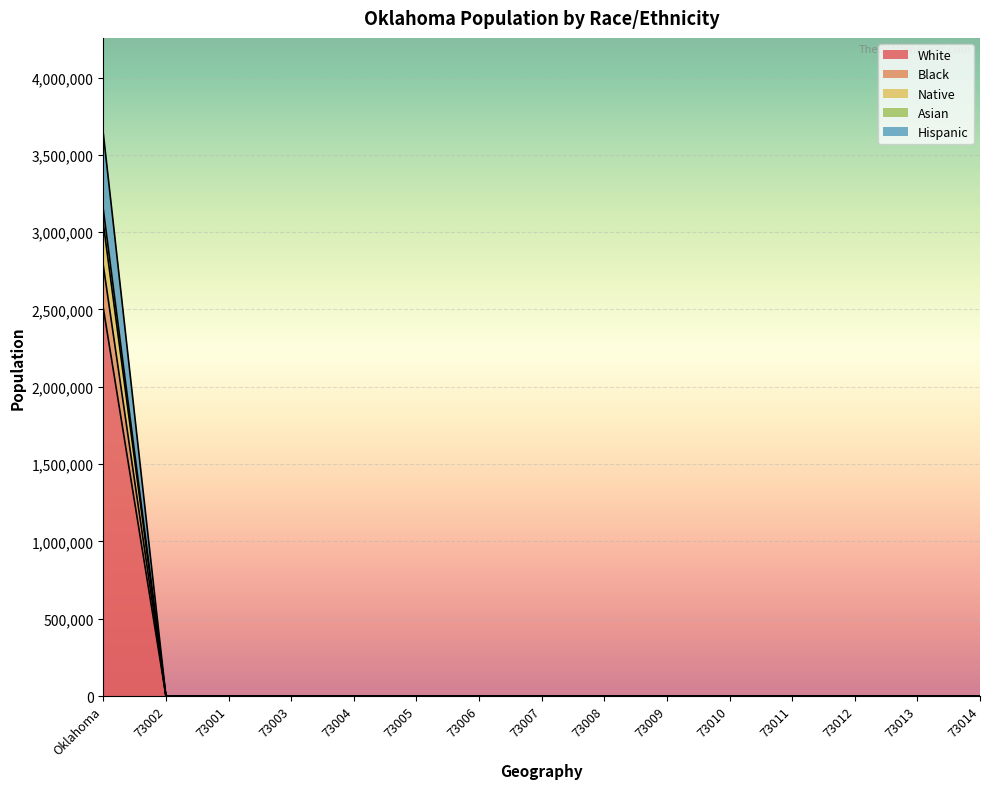

List the labels in order of Native value, largest first.

Oklahoma, 73002, 73001, 73003, 73004, 73005, 73006, 73007, 73008, 73009, 73010, 73011, 73012, 73013, 73014